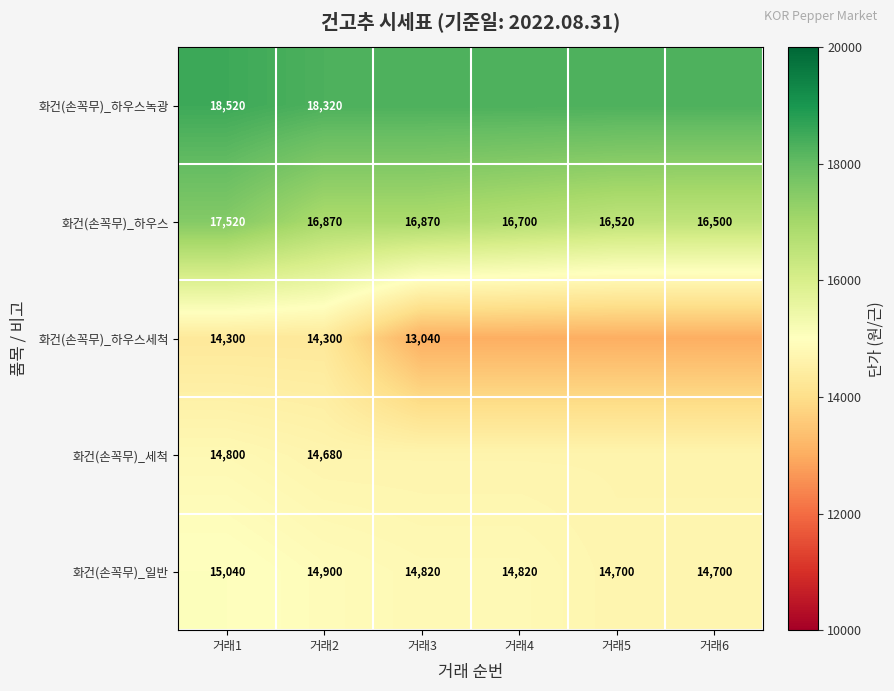

At which label does 화건(손꼭무)_하우스 reach its minimum?

거래6